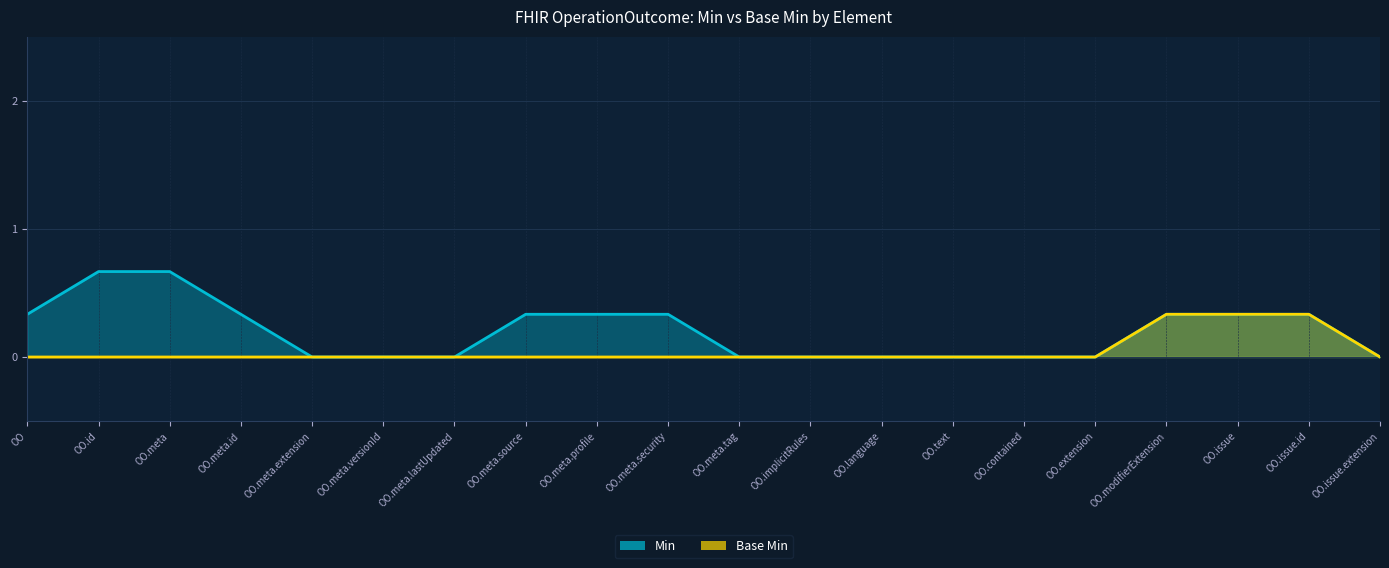

The value of Base Min at OperationOutcome.meta.security is 0. True or false?

True